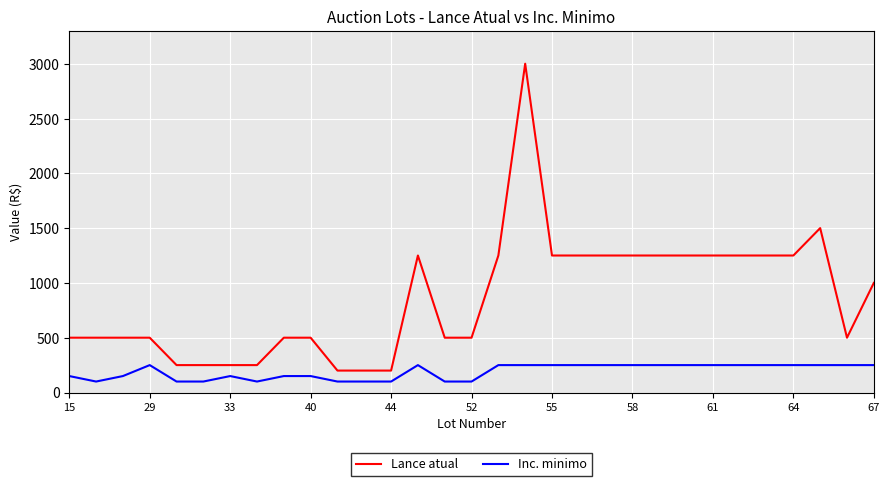

What is the lowest value of the Lance atual series?

200